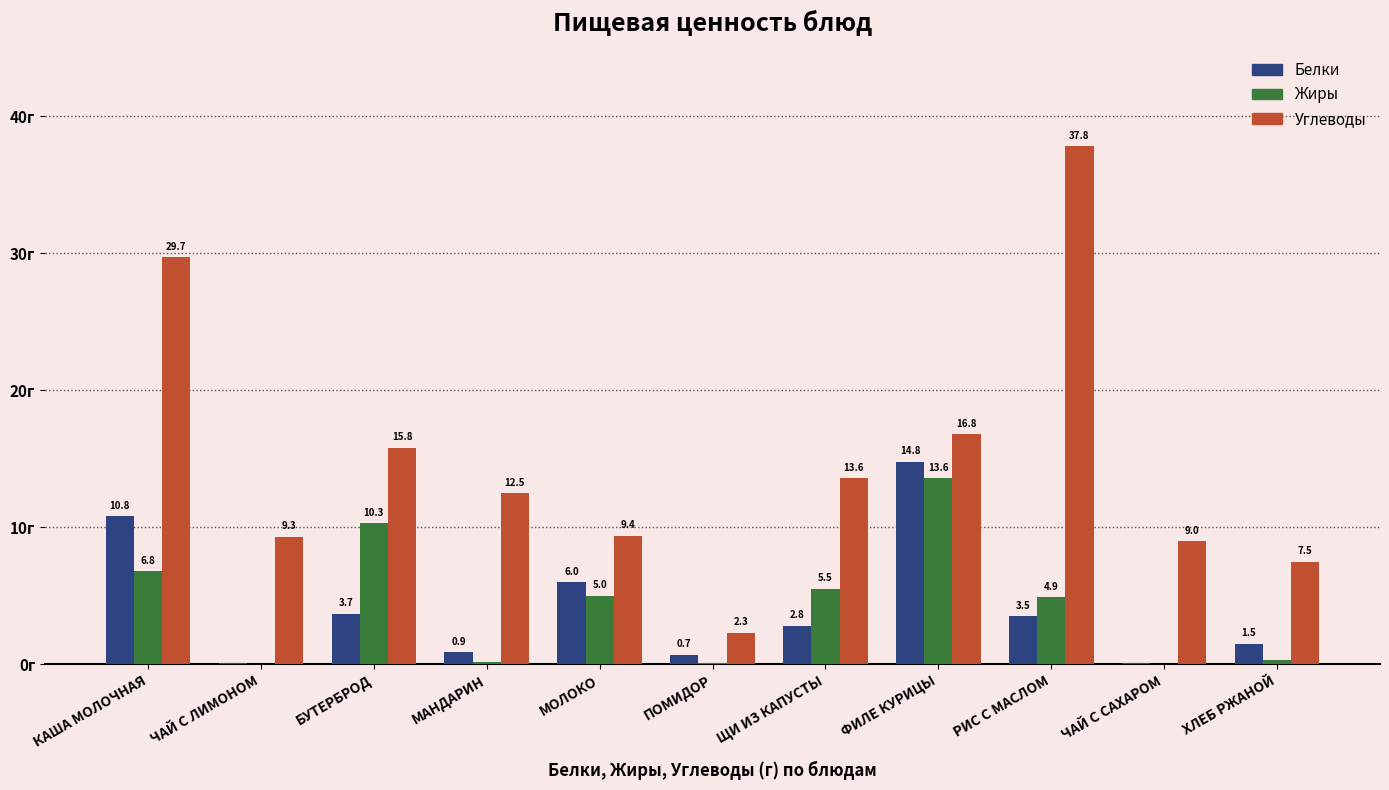

Where does the Жиры series first go above 4?

КАША МОЛОЧНАЯ